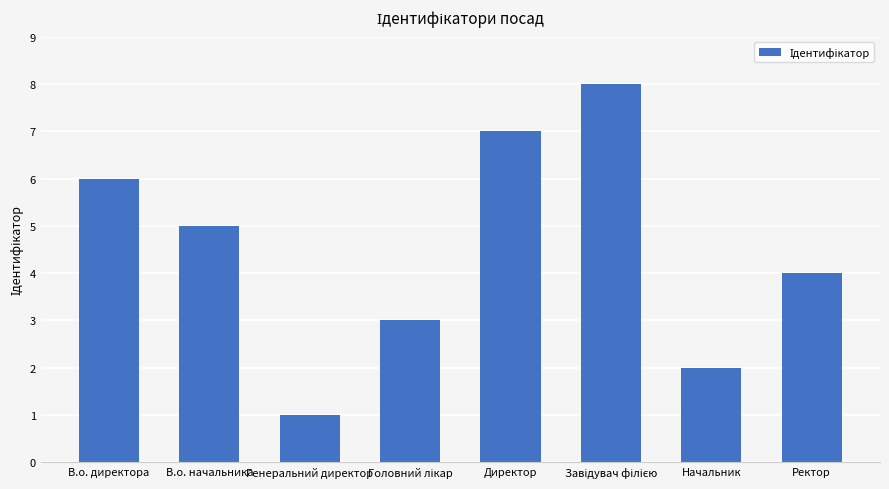

Is it true that the value at Начальник is 3?

False